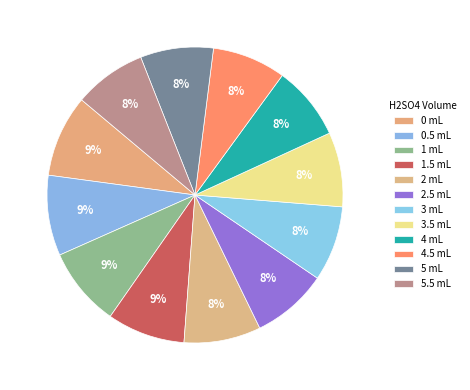

Count the number of slices in the pie.

12